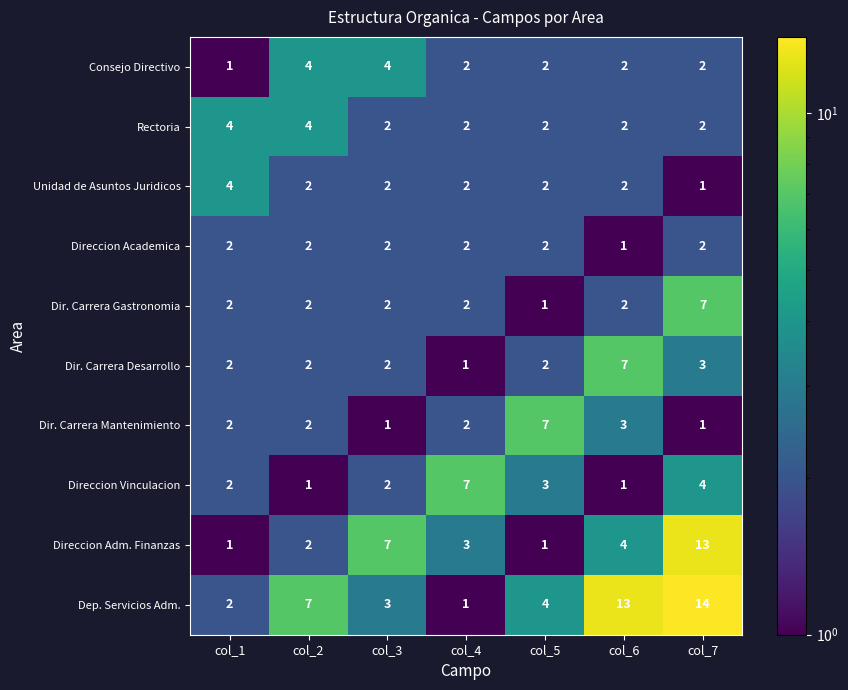

What is the total value across all series at col_2?

28